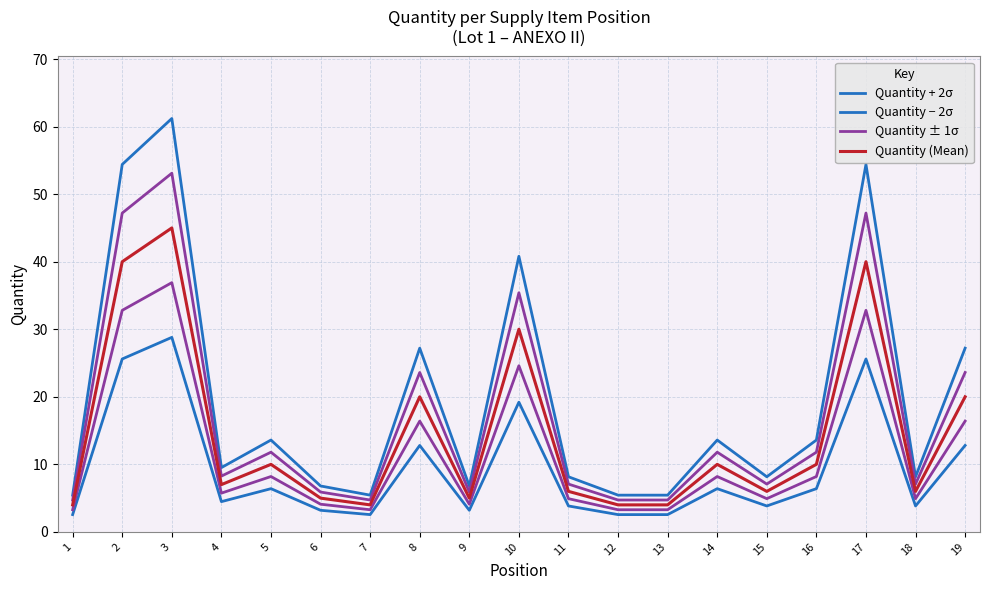

True or false: Quantity (Mean) and Quantity ± 1σ intersect in this chart.

False